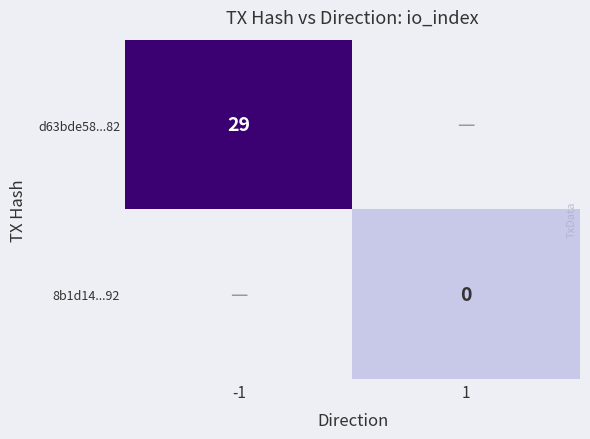

Is the value of d63bde58...82 at -1 greater than the value of 8b1d14...92 at 1?

Yes